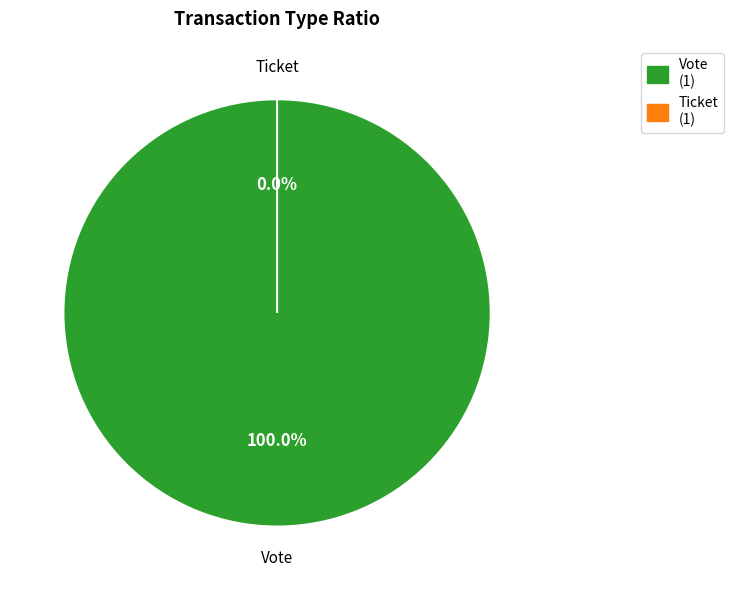

Which slice represents more than half of the pie?

Vote